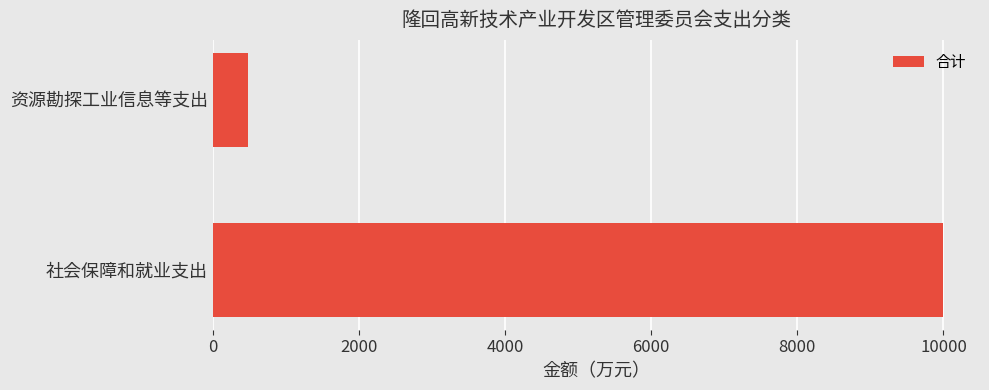

What is the sum of all values?

10486.9